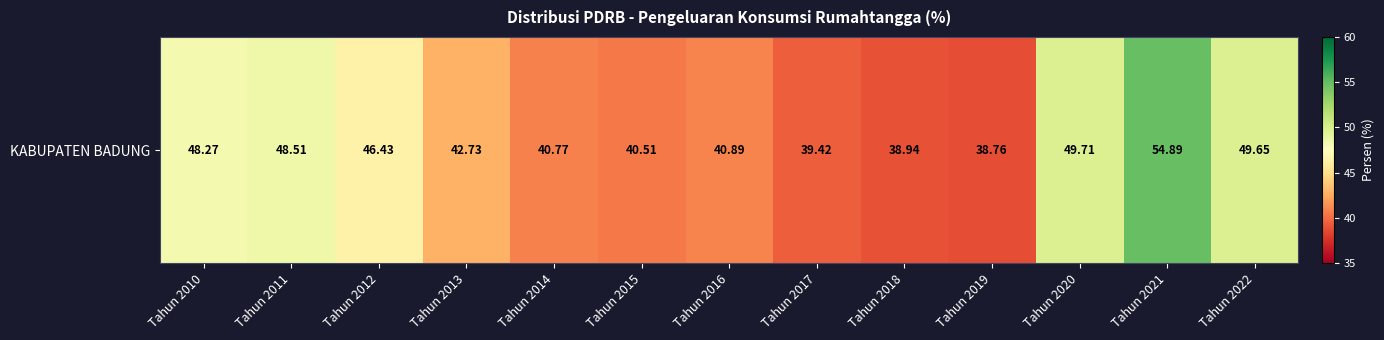

What is the difference between the maximum and minimum values?

16.1